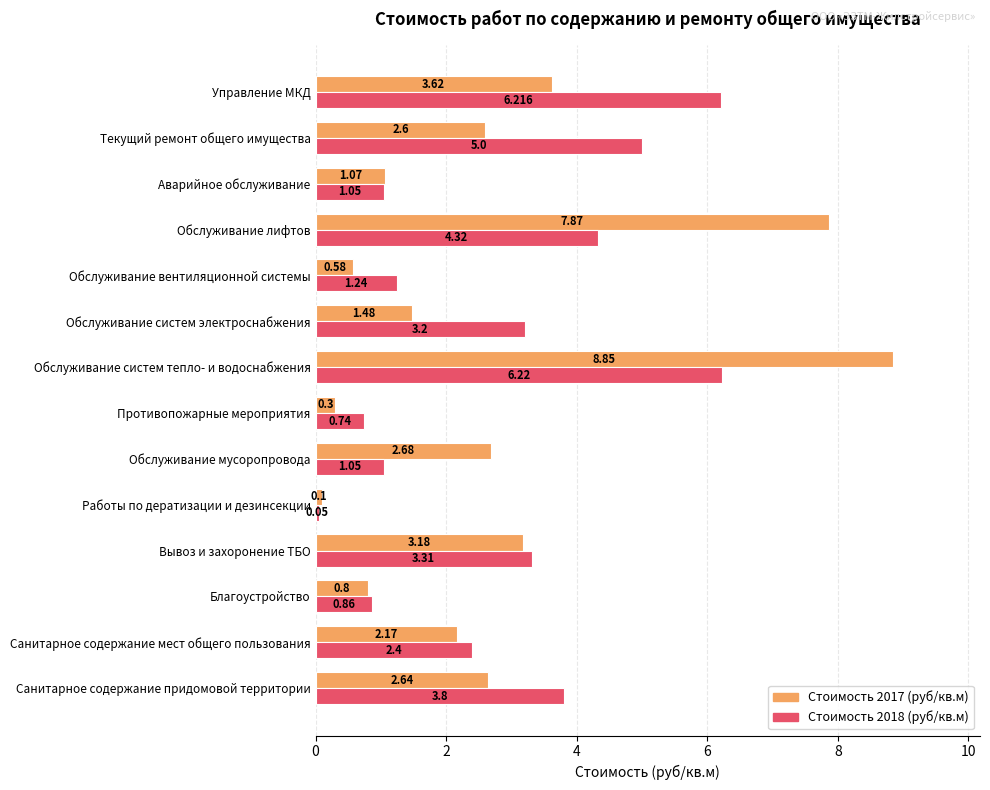

How many data points in Стоимость 2018 (руб/кв.м) are above 3?

7